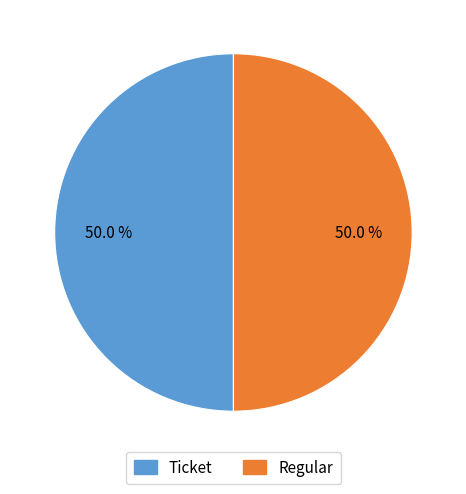

Do Ticket and Regular together represent more than half of the pie?

Yes